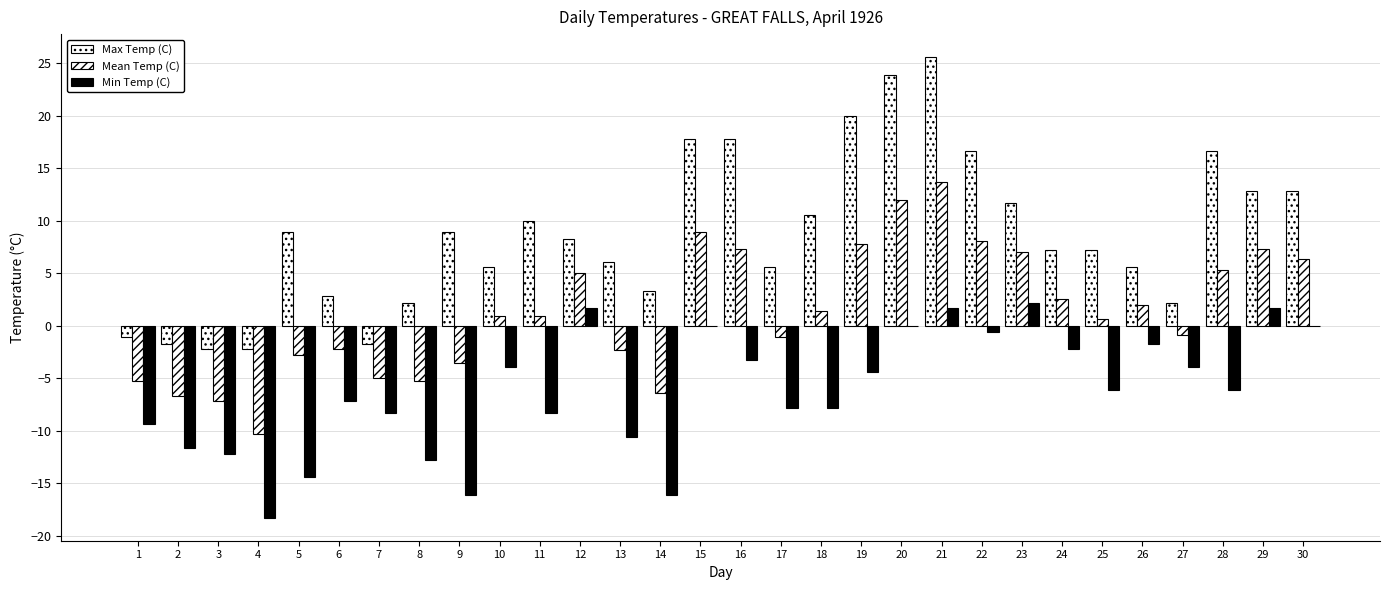

How many series are shown in this chart?

3